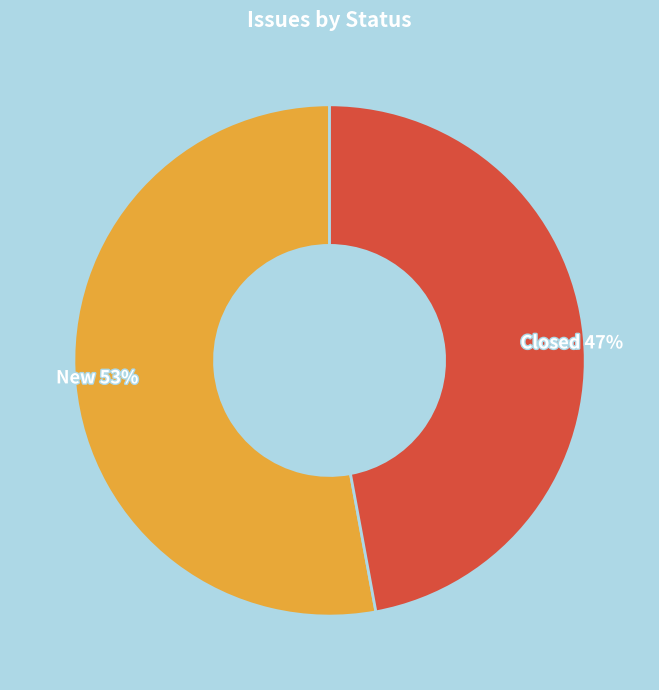

What is the ratio of the value at New to the value at Closed?

1.1